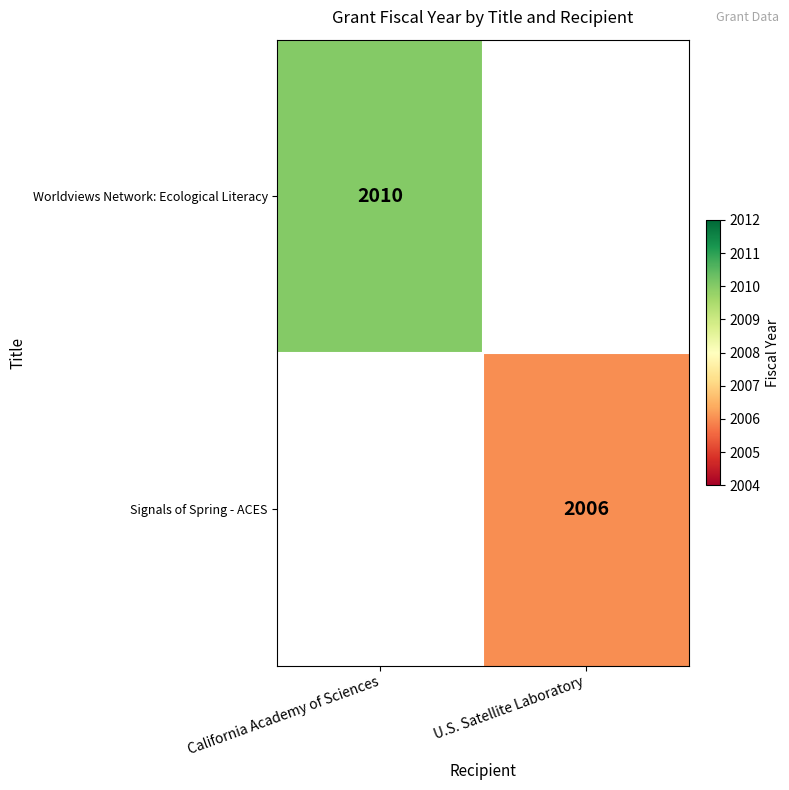

The value of Signals of Spring - ACES at U.S. Satellite Laboratory is 1006. True or false?

False